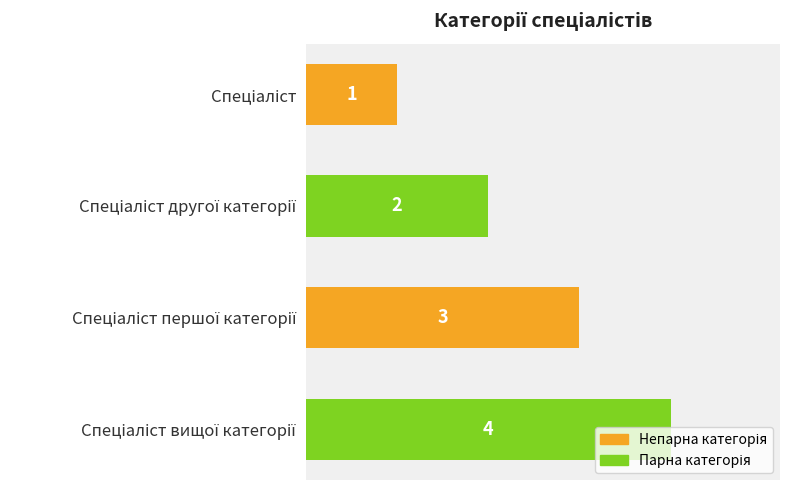

What is the maximum value shown in the chart?

4